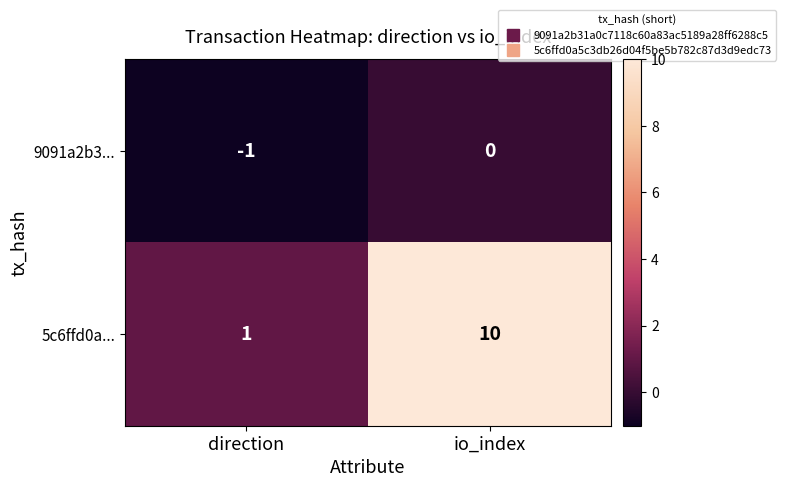

List the series in order of their overall mean, highest first.

5c6ffd0a..., 9091a2b3...